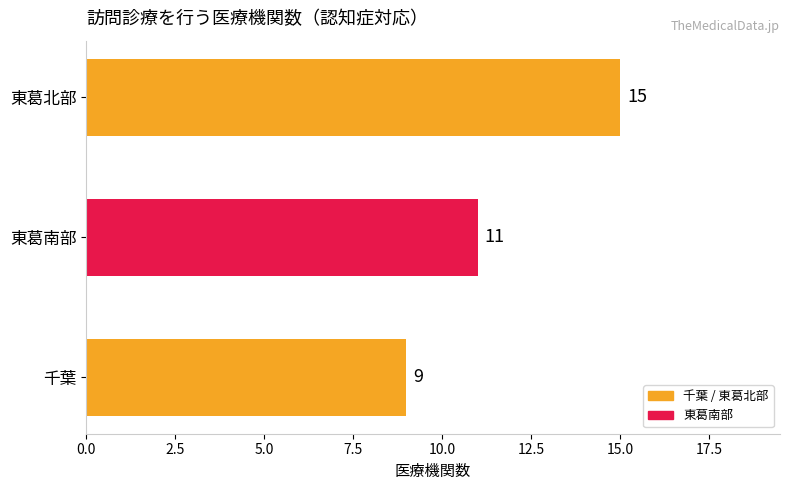

At which label is the value closest to 12?

東葛南部